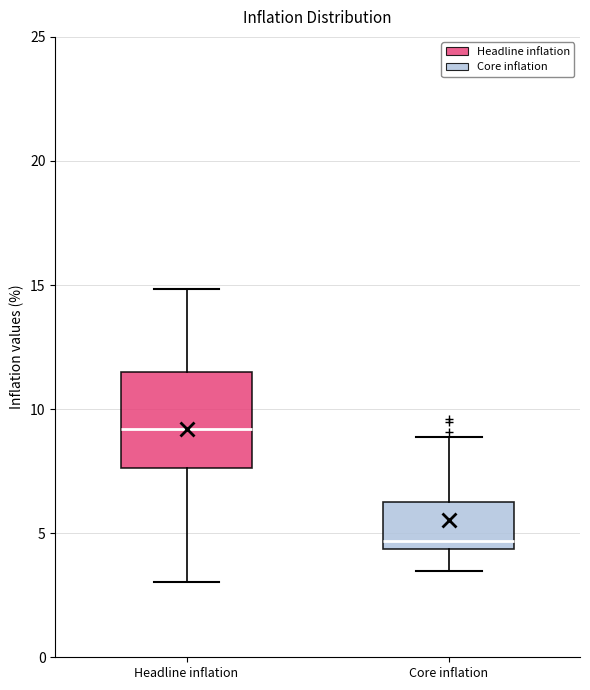

Where does the upper whisker of the box for Core inflation end on the y-axis? The values are not printed on the chart, so give them approximately, as read against the axis.

9.0